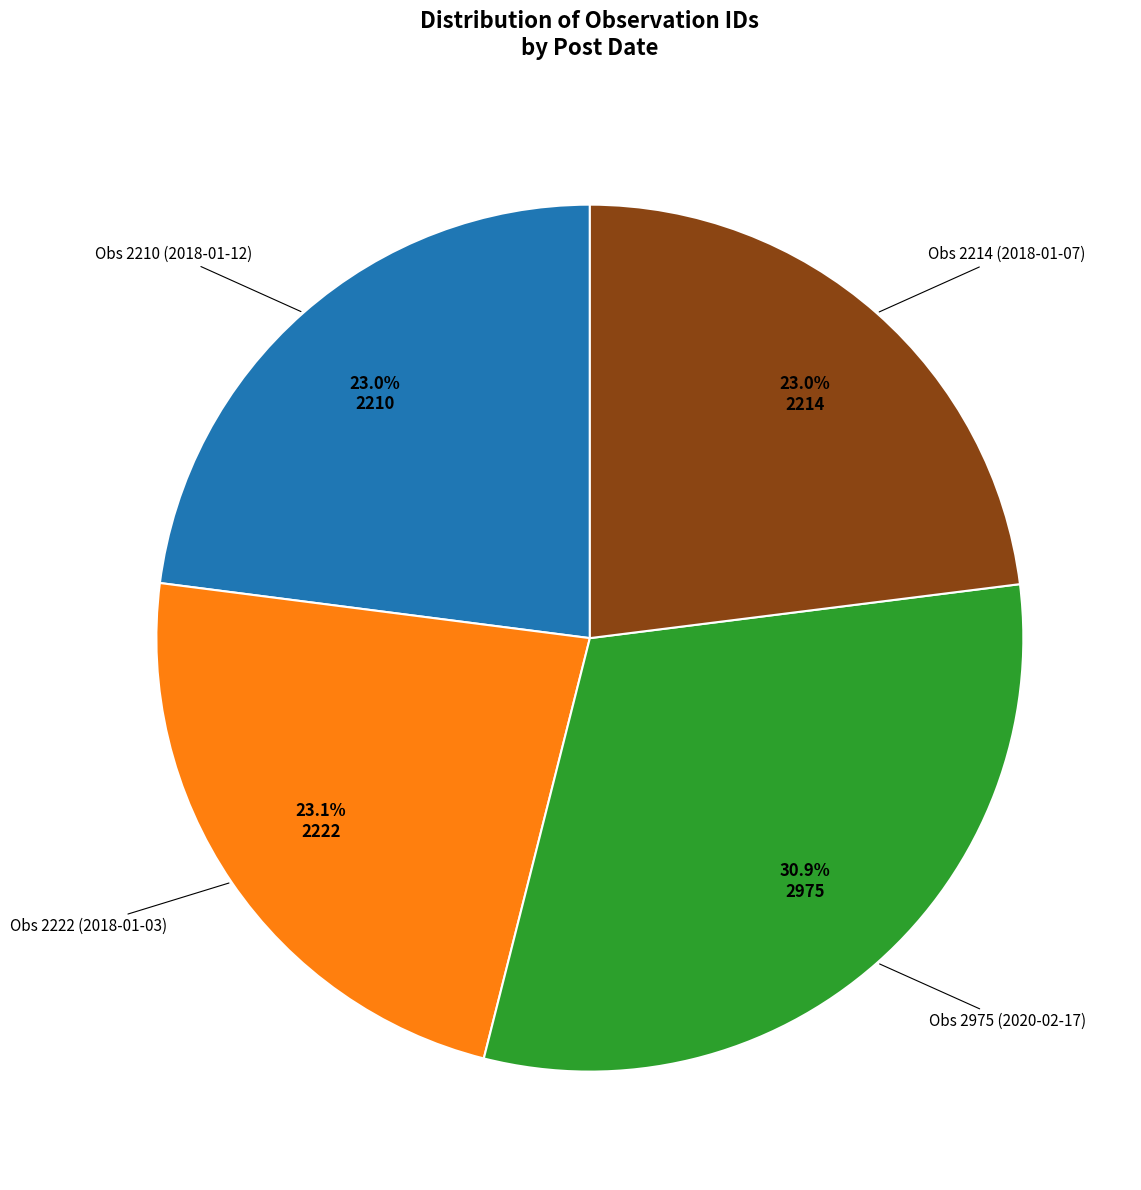

How many slices are in this pie chart?

4